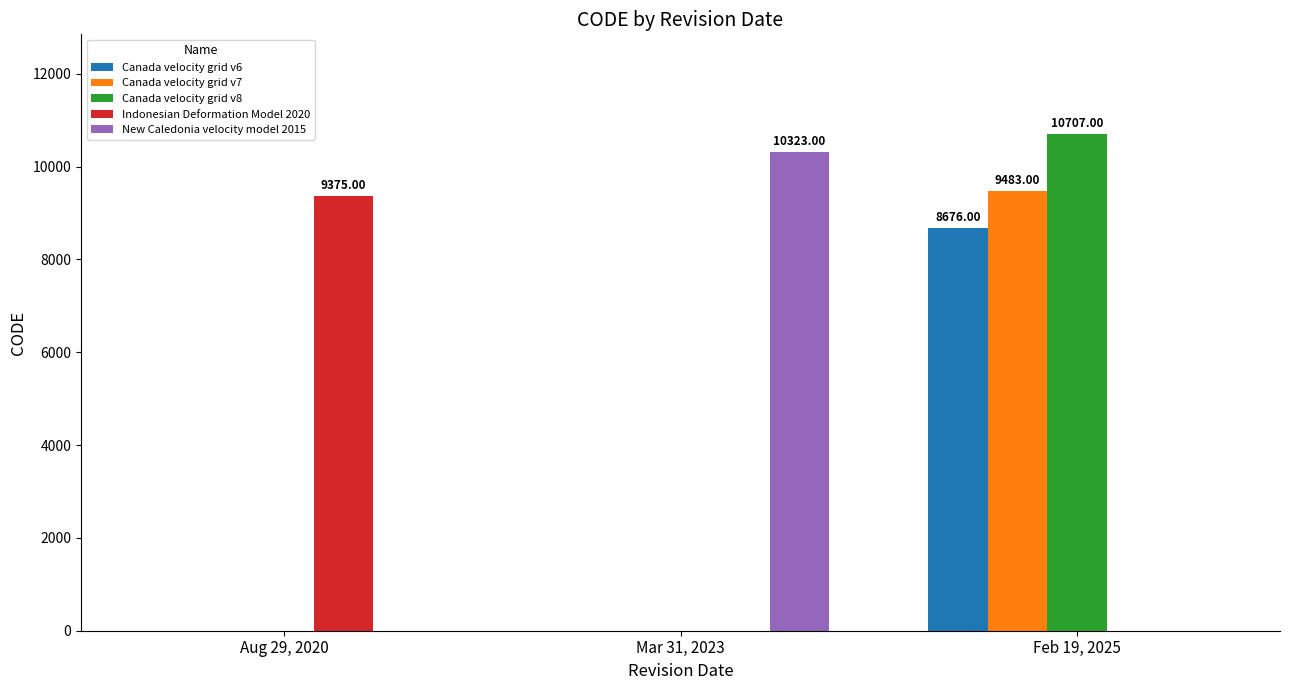

Reading left to right, list all the values displayed in this chart.

Canada velocity grid v6: 0	0	8676
Canada velocity grid v7: 0	0	9483
Canada velocity grid v8: 0	0	10707
Indonesian Deformation Model 2020: 9375	0	0
New Caledonia velocity model 2015: 0	10323	0